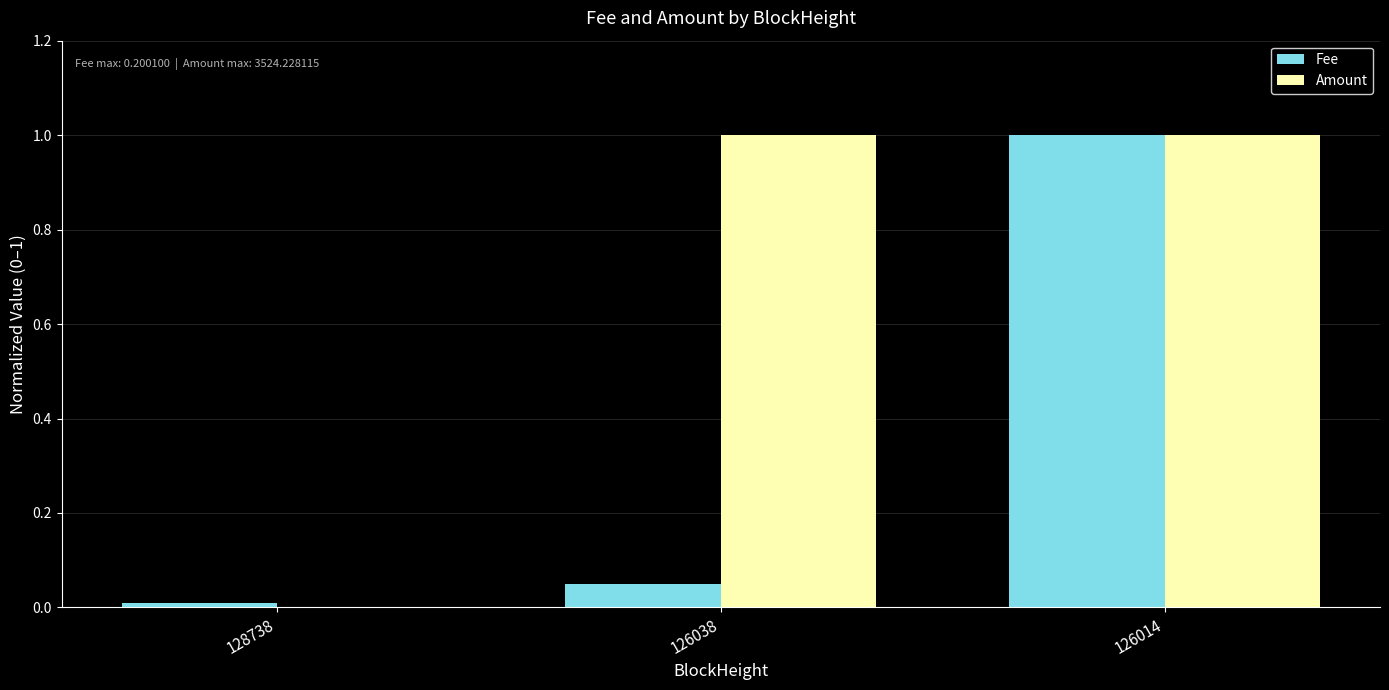

At which category is the sum across all series the highest?

126014